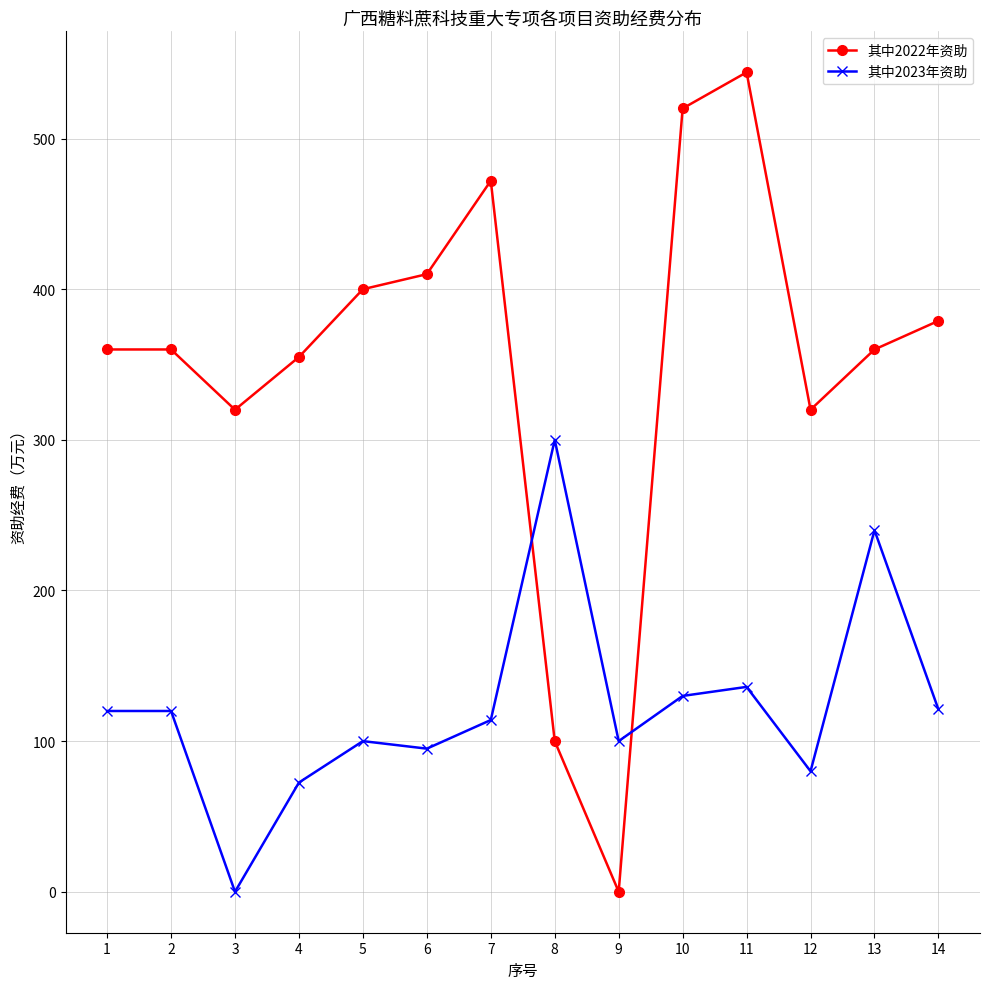

What is the difference between the highest and lowest values at 9?

100.0